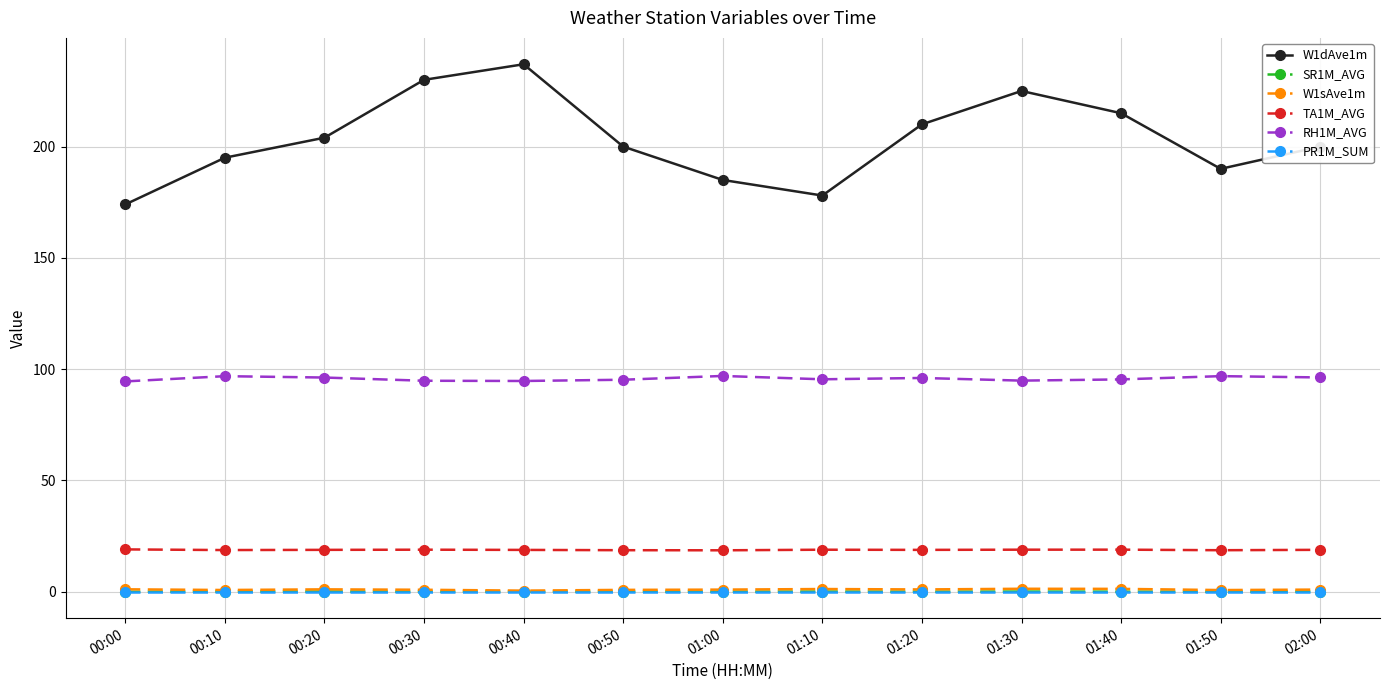

Read the TA1M_AVG value at 00:50.

18.6